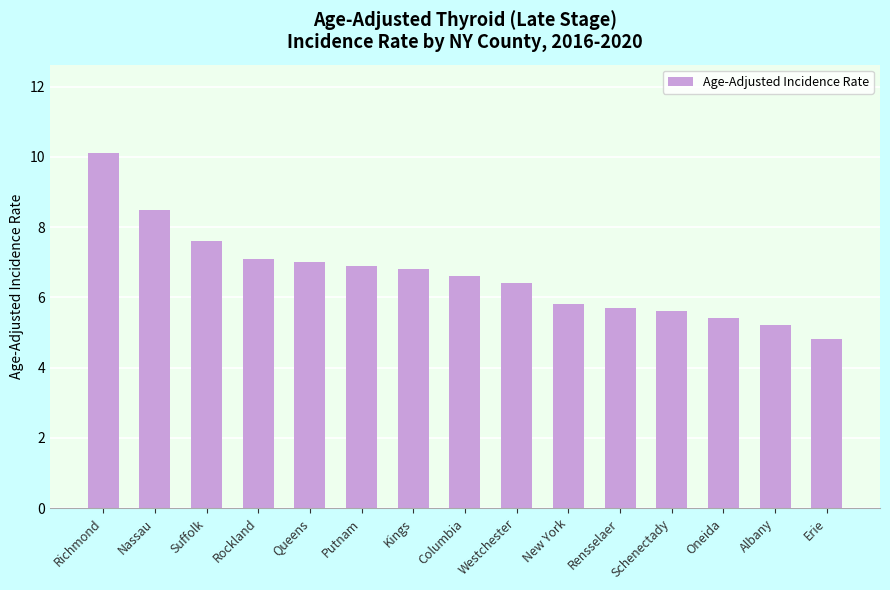

What is the ratio of the value at Suffolk to the value at Schenectady?

1.4